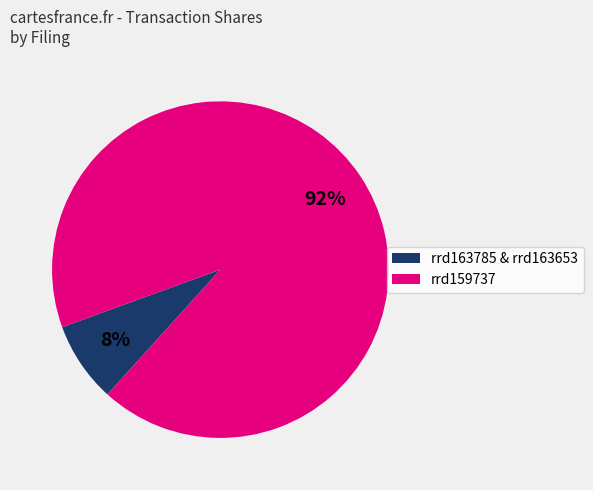

To the nearest percent, what is the average slice percentage?

50%